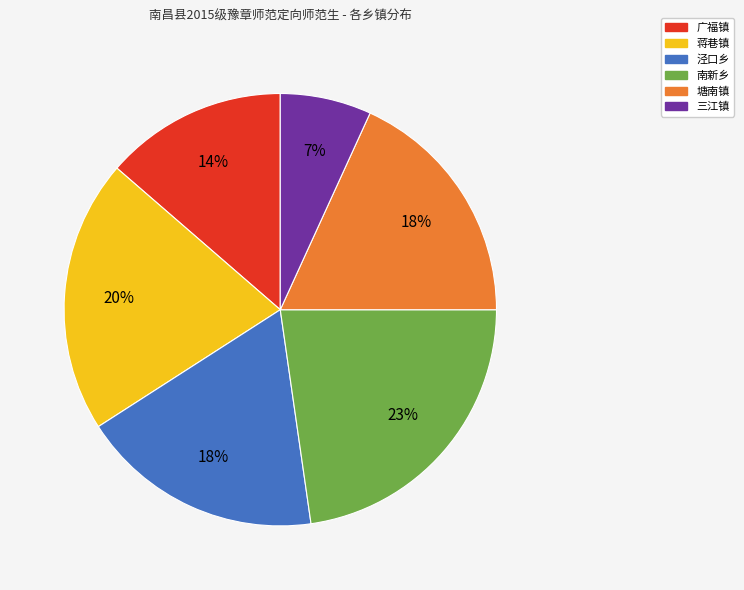

How many slices are in this pie chart?

6